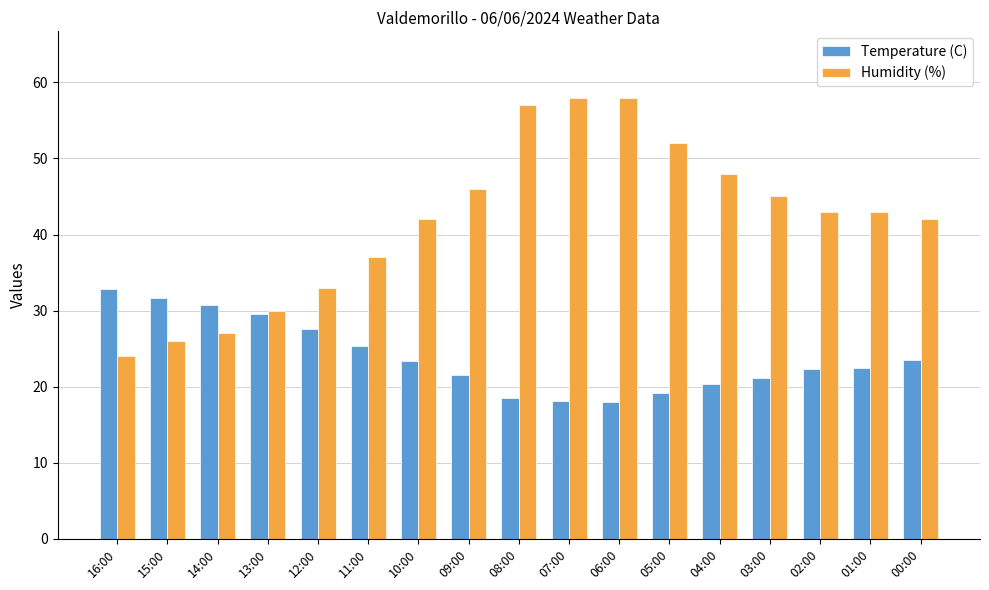

How many values in the Humidity (%) series are below 43?

8